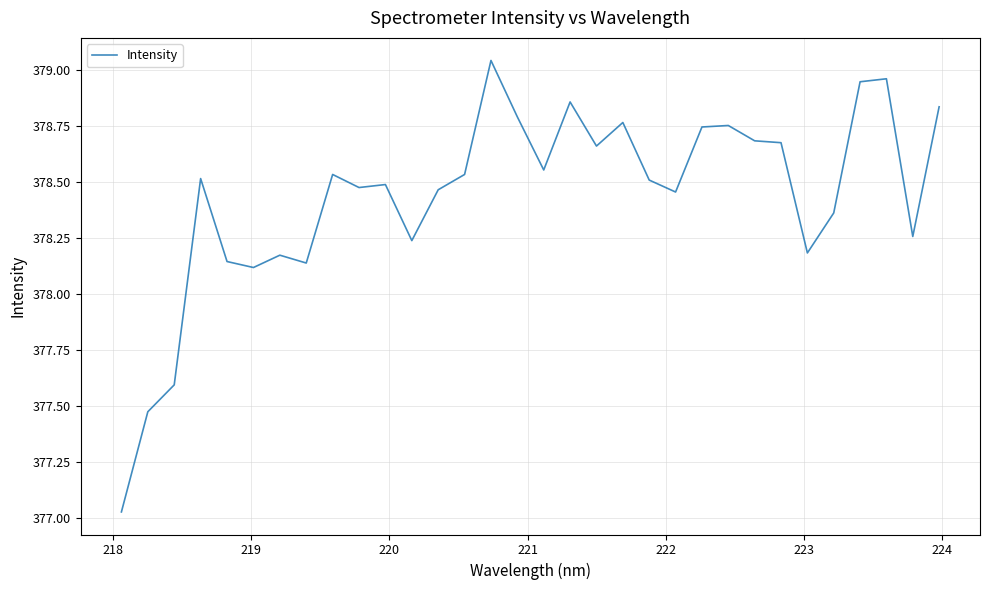

What is the smallest value displayed?

377.0